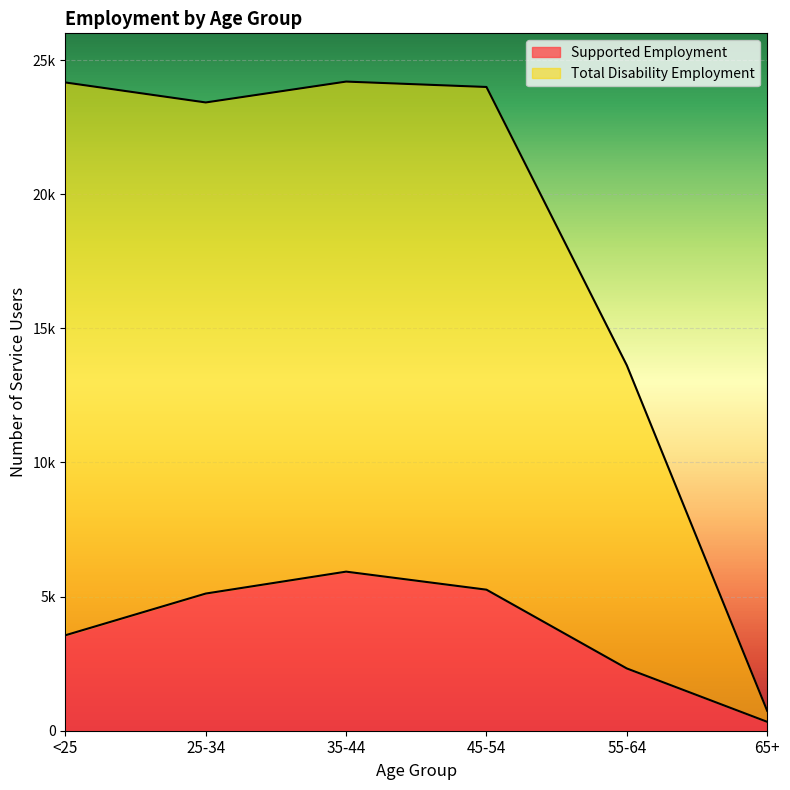

Reading left to right, what are all the values shown in this chart?

Supported Employment: <25=3559	25-34=5114	35-44=5931	45-54=5258	55-64=2321	65+=332
Total Disability Employment: <25=24168	25-34=23423	35-44=24201	45-54=24000	55-64=13621	65+=743